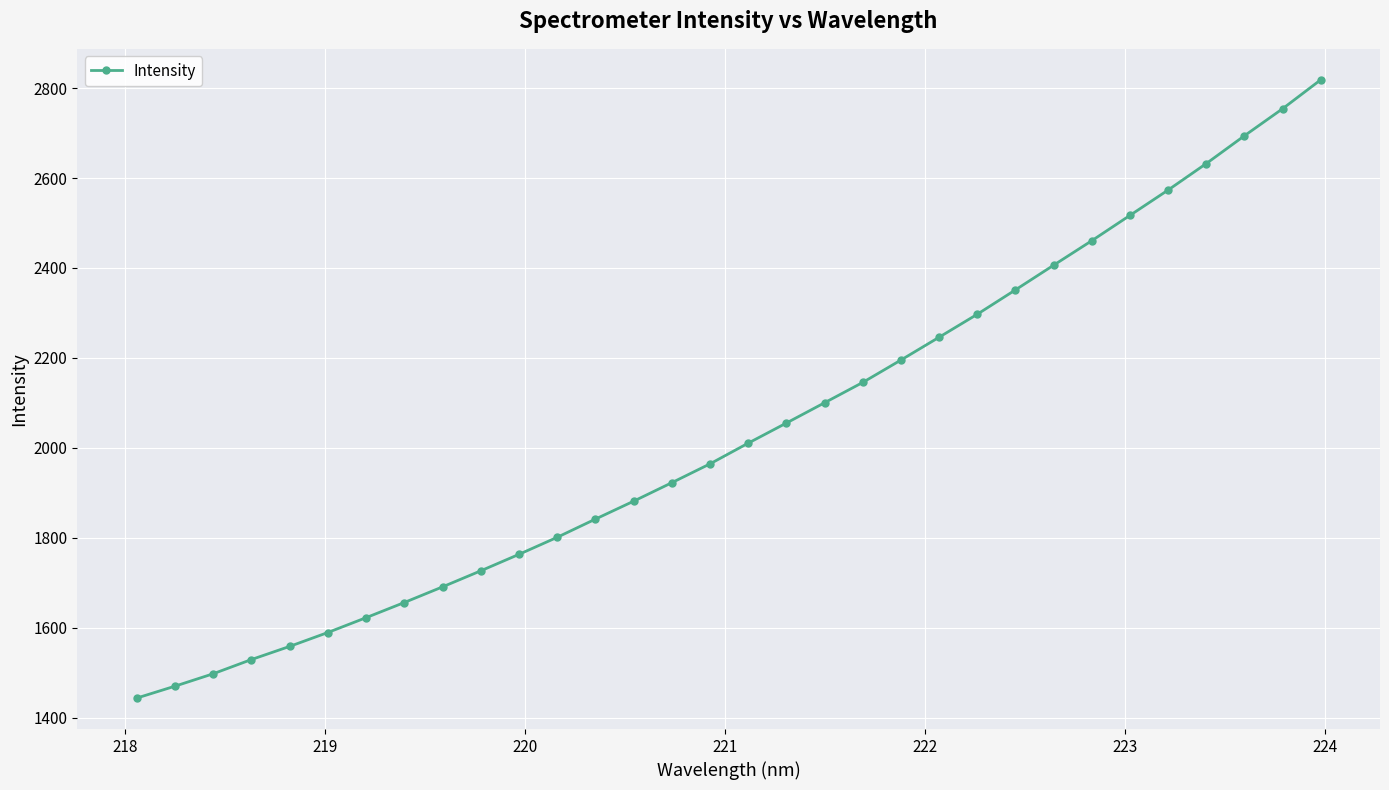

What is the value of the 32nd point from the left?

2818.7